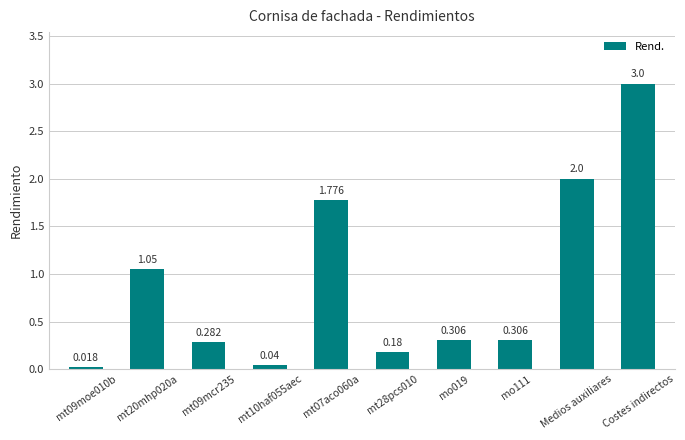

What position from the right is mt07aco060a?

6